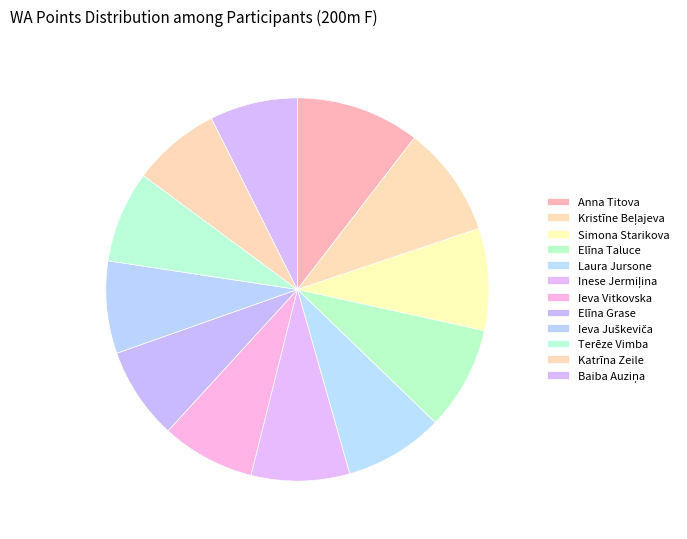

Does any single category account for the majority?

No